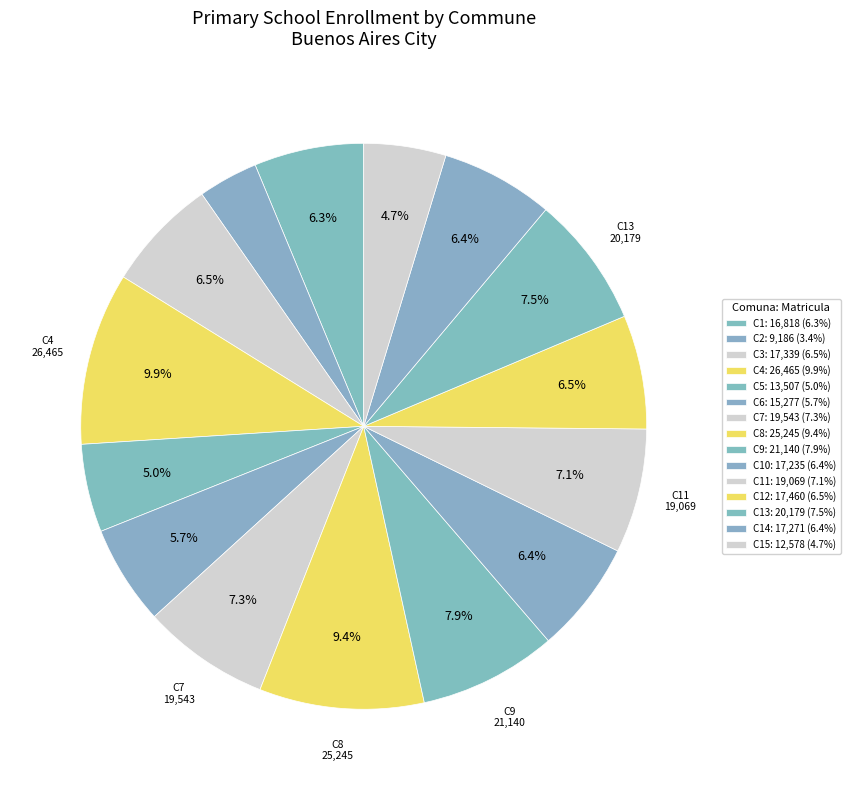

To the nearest percent, what is the difference between the largest and smallest slice percentages?

6%